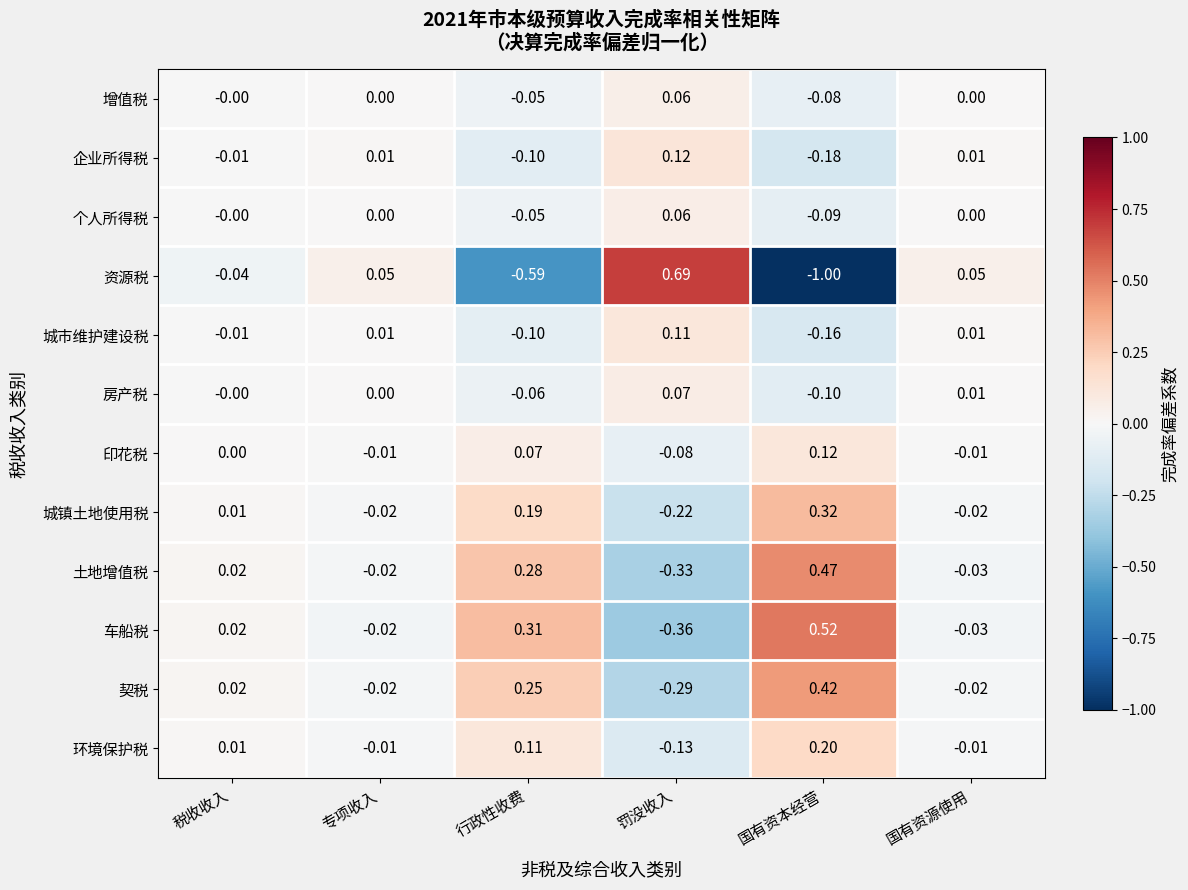

Which category has the highest value in the 土地增值税 series?

国有资本经营